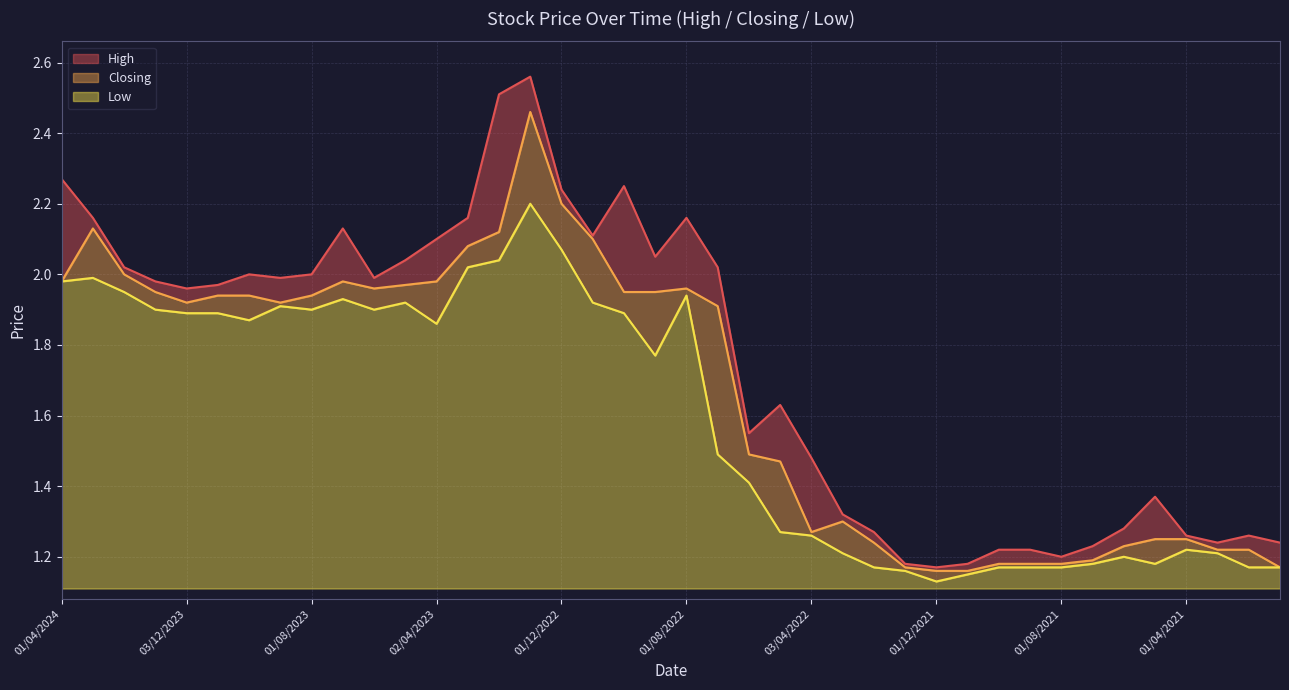

What is the value of the Closing point at the 37th from the left?

1.2